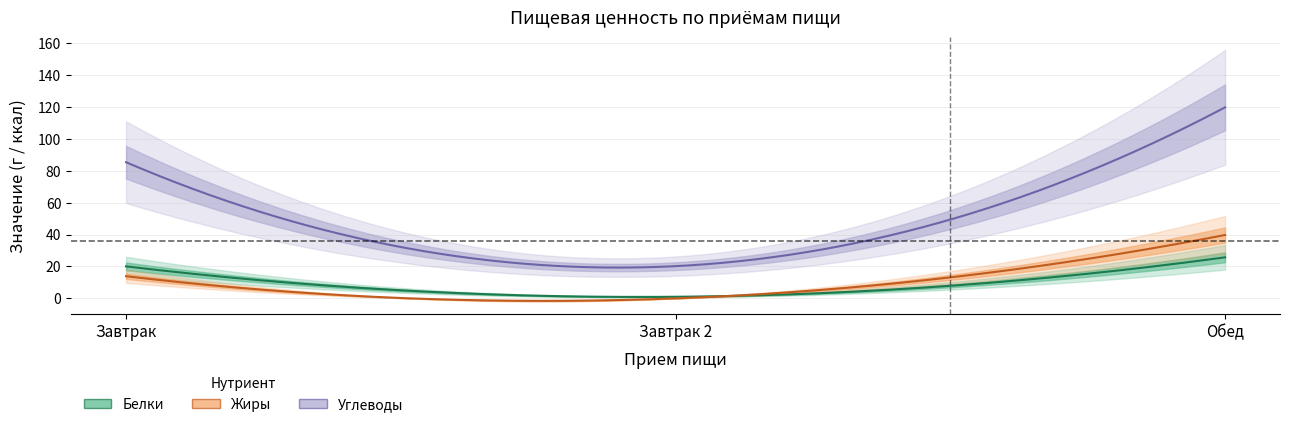

What is the spread (max minus min) of values at Обед?

94.0